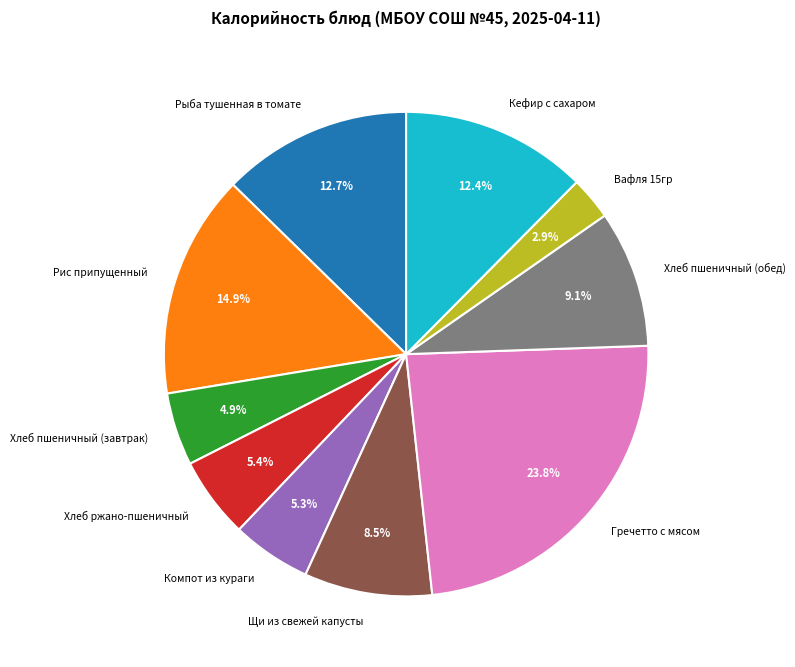

To the nearest percent, what percentage of the pie is Рыба тушенная в томате?

13%